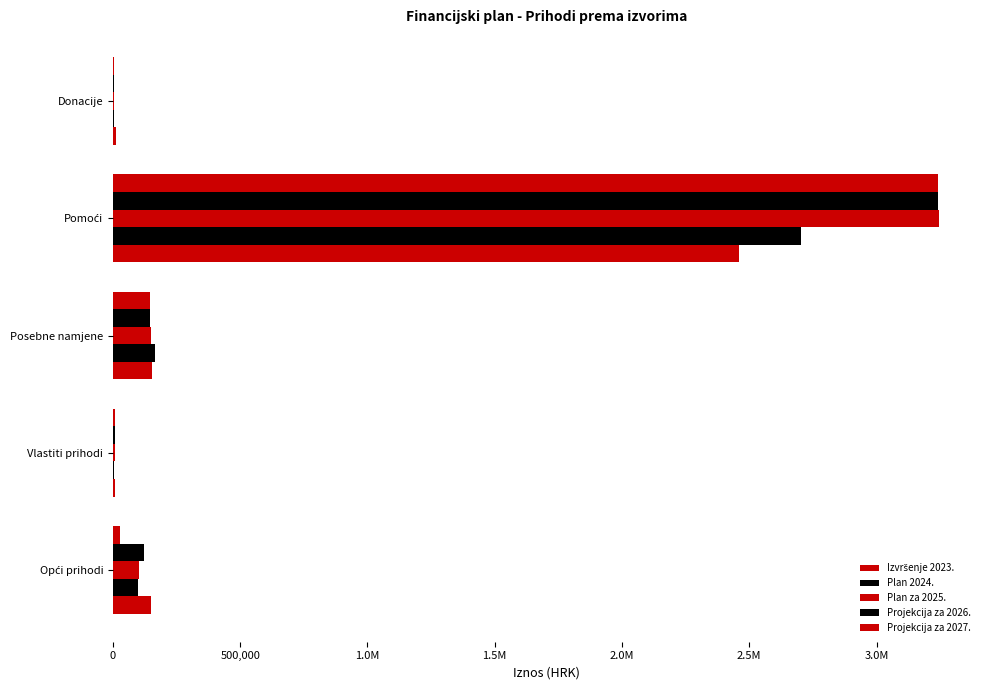

Reading left to right, extract all data points from this chart.

Izvršenje 2023.: 150717.4	9460.1	152234.8	2460334.8	11353.4
Plan 2024.: 97311.5	5786.0	165545.0	2702927.5	5650.0
Plan za 2025.: 102969.0	6100.0	147590.0	3244315.0	5825.0
Projekcija za 2026.: 122969.0	6100.0	146590.0	3243315.0	5825.0
Projekcija za 2027.: 27969.0	6100.0	146590.0	3243315.0	5825.0